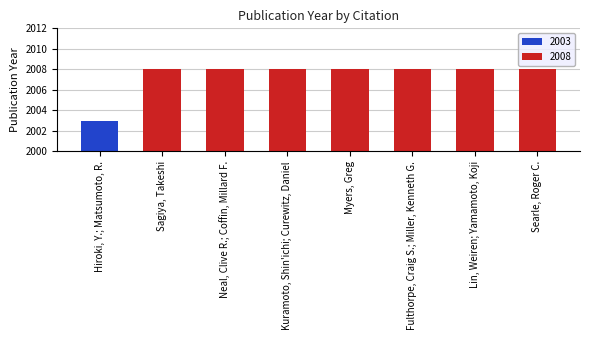

What is the sum of the values at Fulthorpe, Craig S.; Miller, Kenneth G. and Kuramoto, Shin'ichi; Curewitz, Daniel?

4016